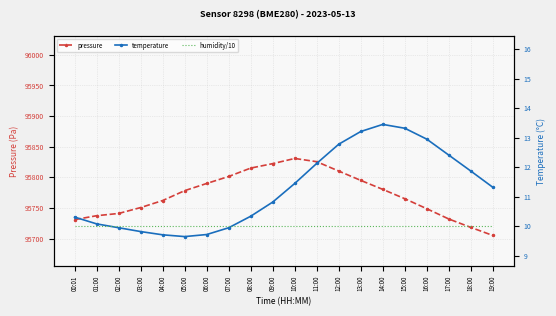

What are all the series names shown in the legend?

pressure, temperature, humidity/10